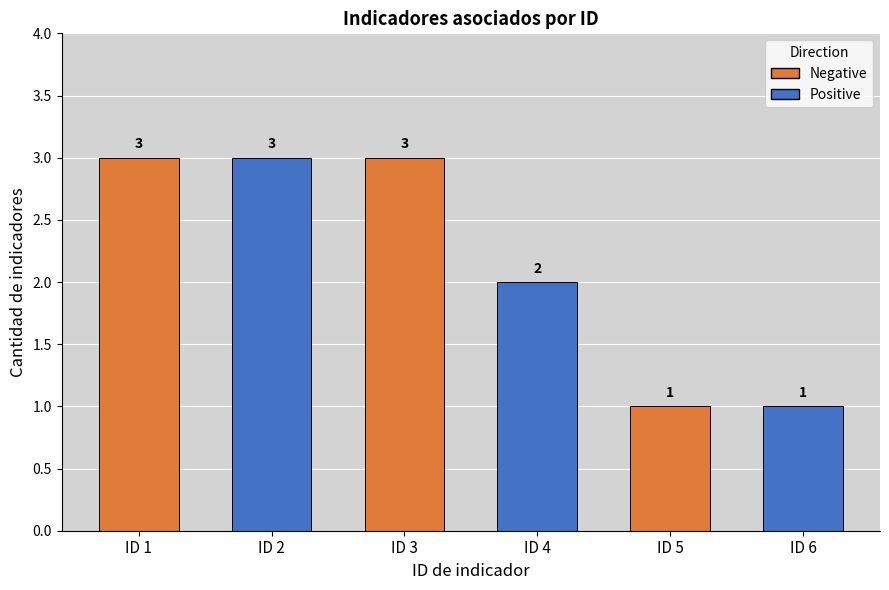

What is the sum of all values?

13